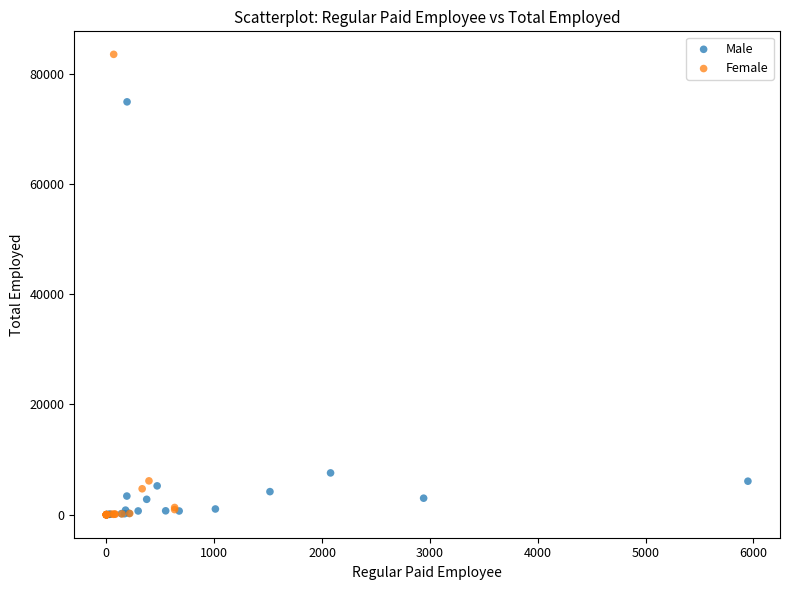

Which series has the widest spread of Y values?

Female